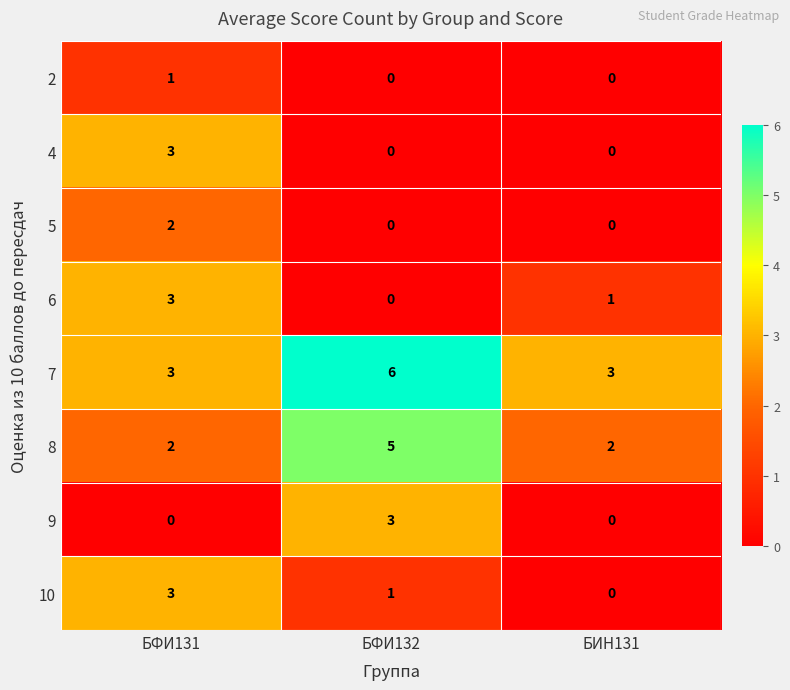

Reading right to left, extract all data points from this chart.

2: 0	0	1
4: 0	0	3
5: 0	0	2
6: 1	0	3
7: 3	6	3
8: 2	5	2
9: 0	3	0
10: 0	1	3